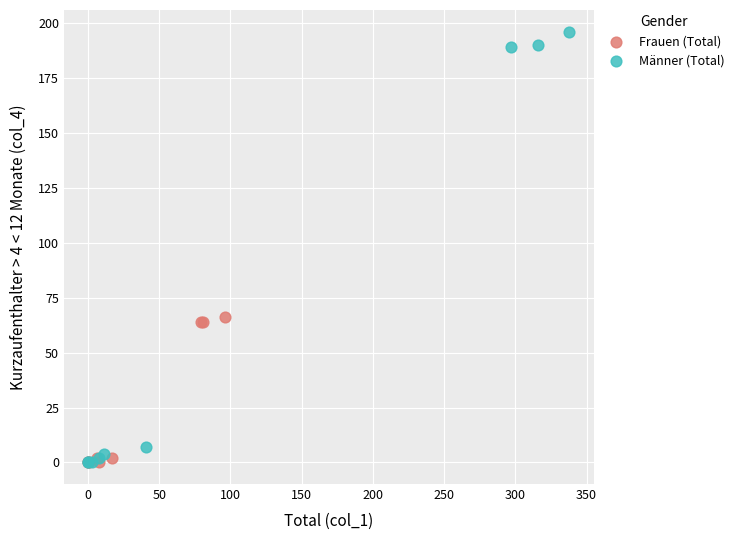

Which series has the largest Y range (max minus min)?

Männer (Total)